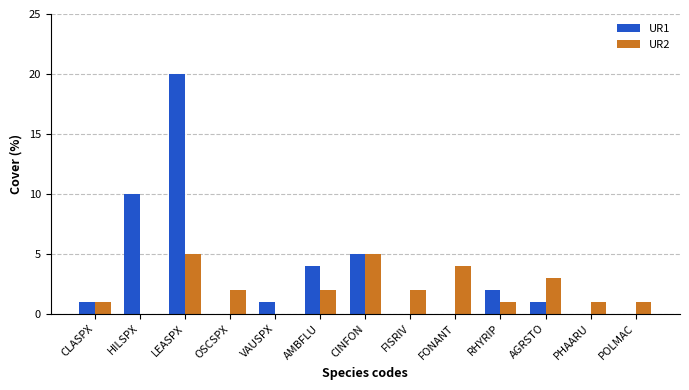

Is the value of UR2 at POLMAC greater than the value of UR1 at FONANT?

Yes